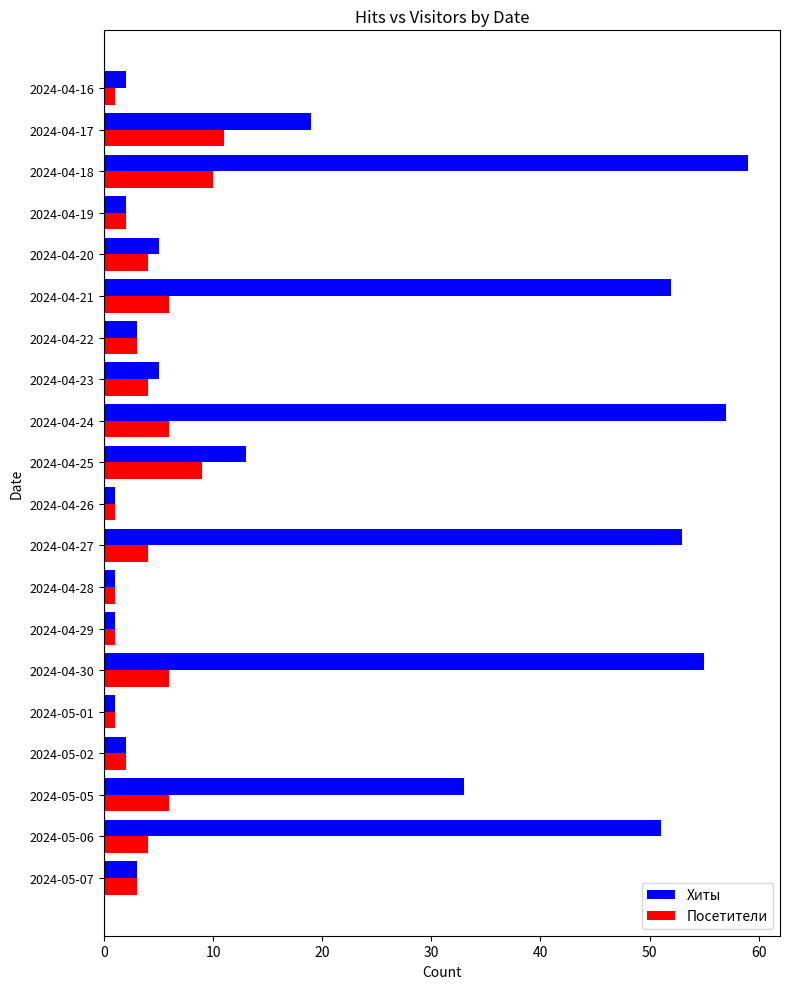

Is it true that Хиты equals 32 at 2024-04-18?

False